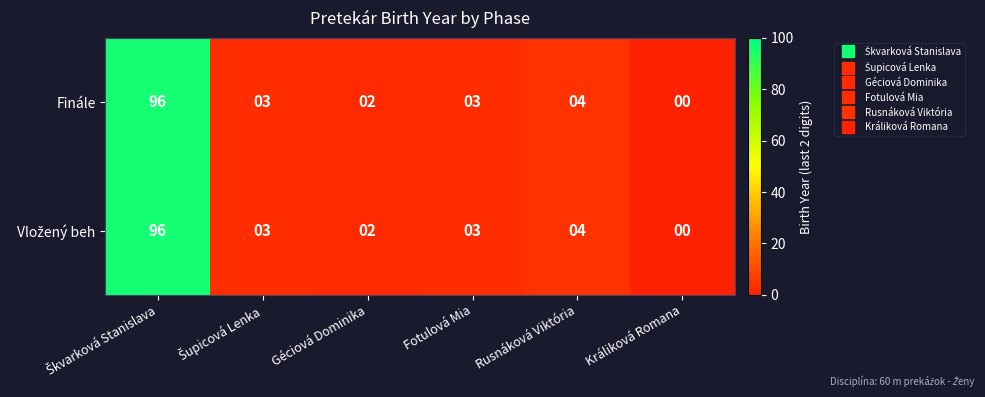

True or false: Finále has a value of 4 at Rusnáková Viktória.

True